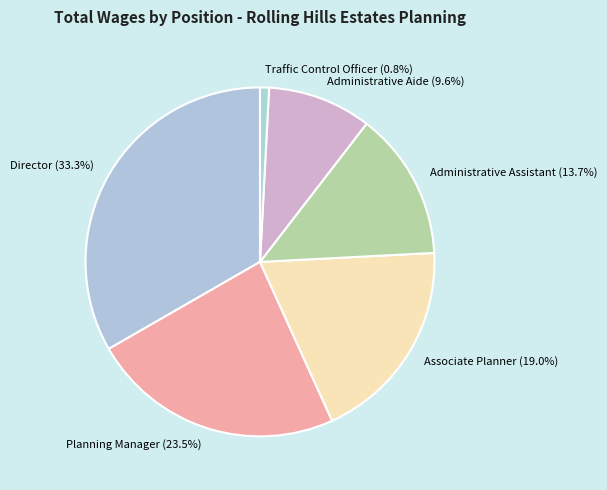

Which category has the biggest portion of the pie?

Director